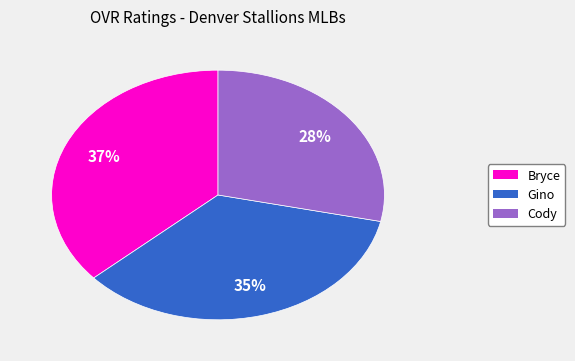

Is it true that Cody is 40% of the pie?

False